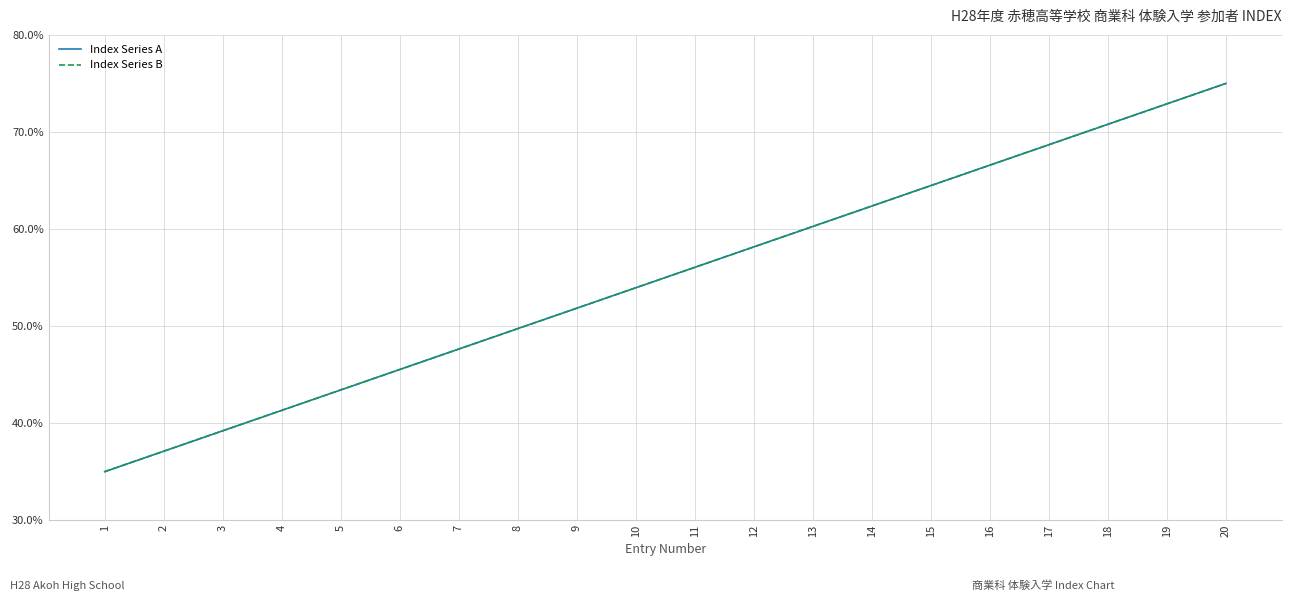

Rank the categories by Index Series B value from highest to lowest.

20, 19, 18, 17, 16, 15, 14, 13, 12, 11, 10, 9, 8, 7, 6, 5, 4, 3, 2, 1